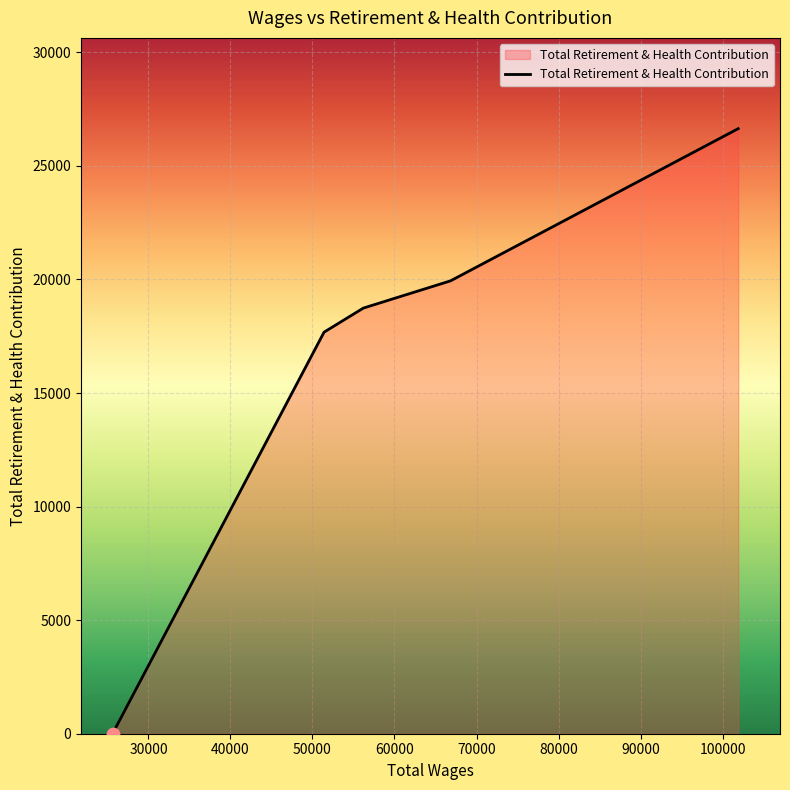

What is the average value?

16600